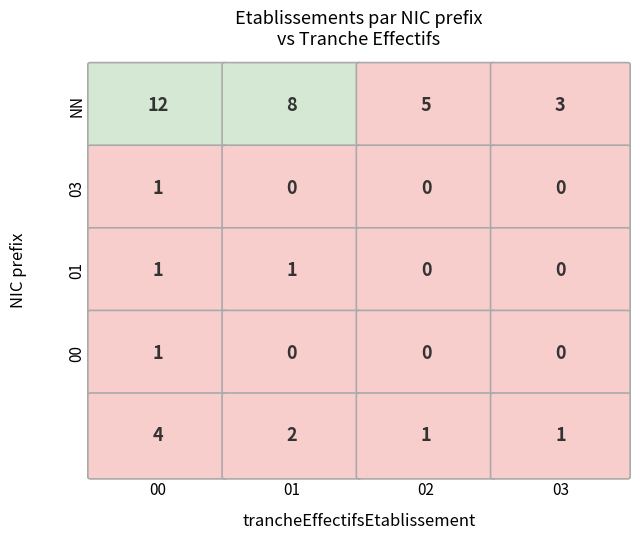

True or false: 01 has a value of 2 at 01.

False